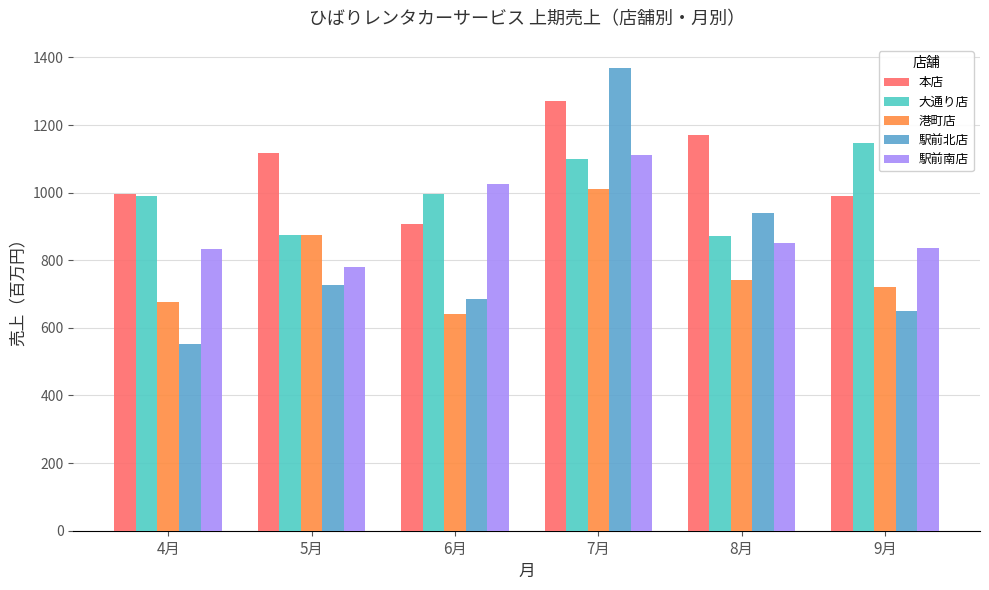

List the series in order of their peak value, highest first.

駅前北店, 本店, 大通り店, 駅前南店, 港町店